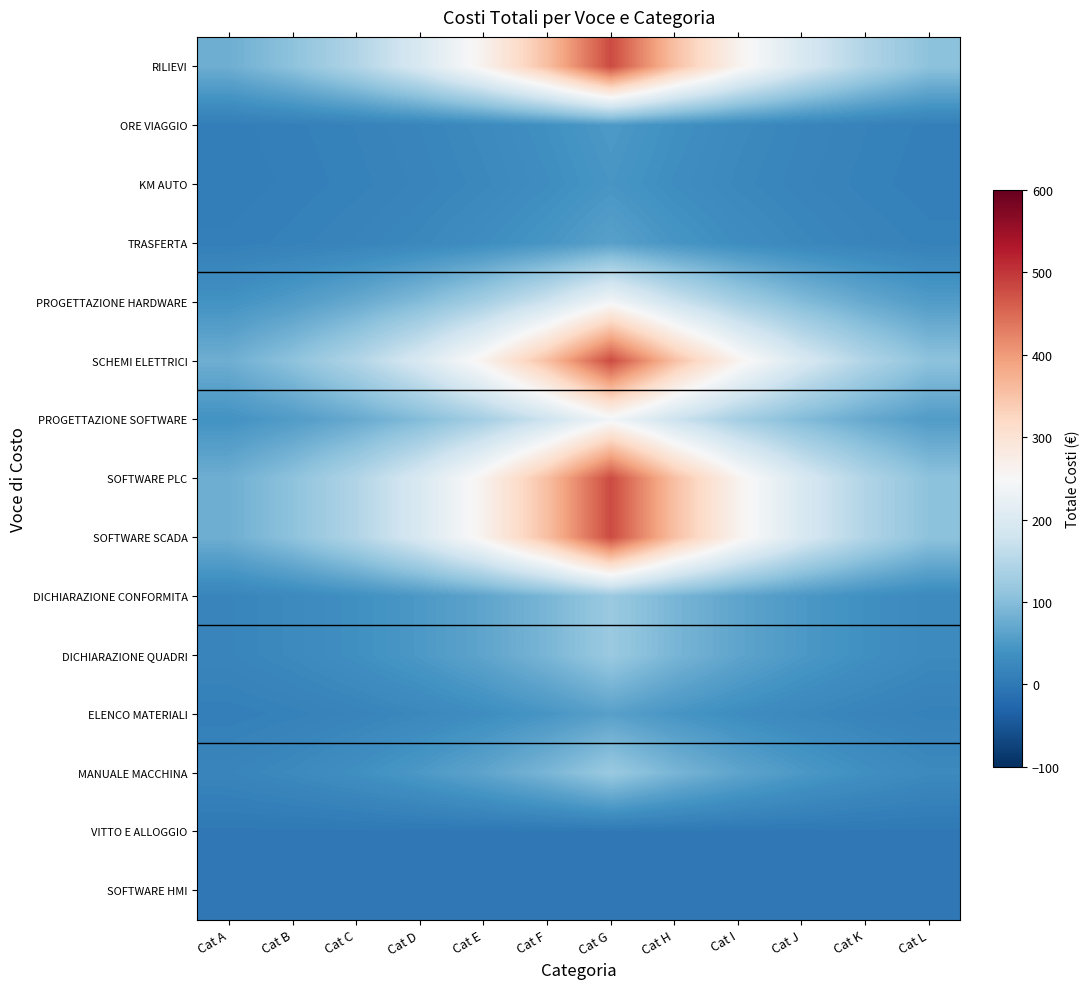

At which category is the sum across all series the highest?

Cat G